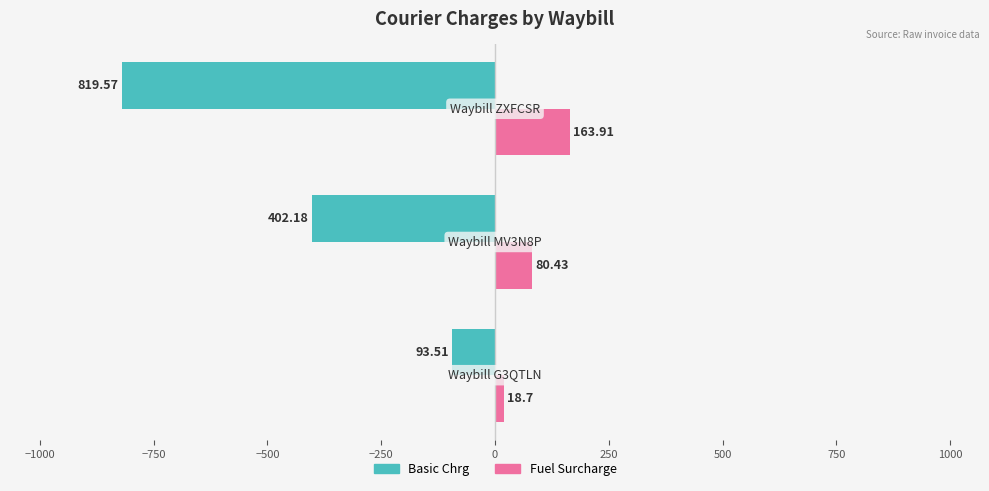

Rank the series by their average value, from highest to lowest.

Fuel Surcharge, Basic Chrg